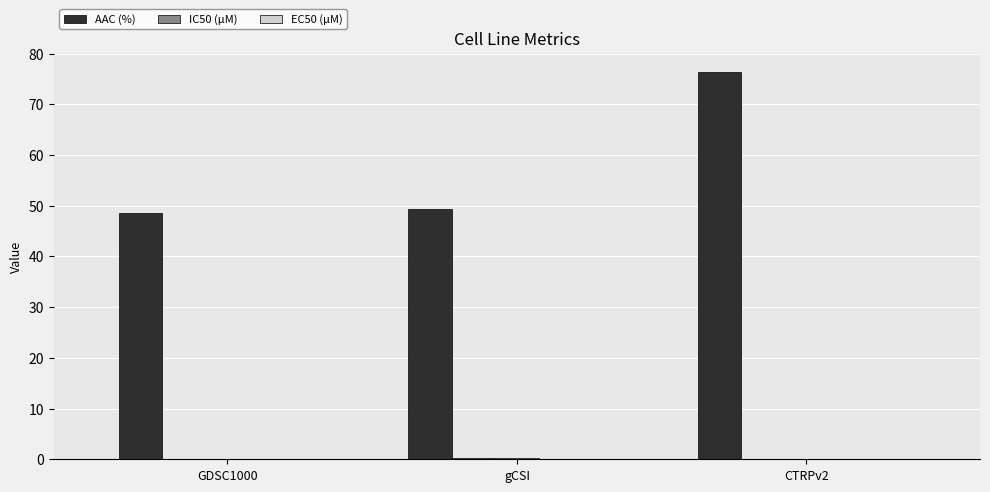

Which series has the largest range (max minus min)?

AAC (%)